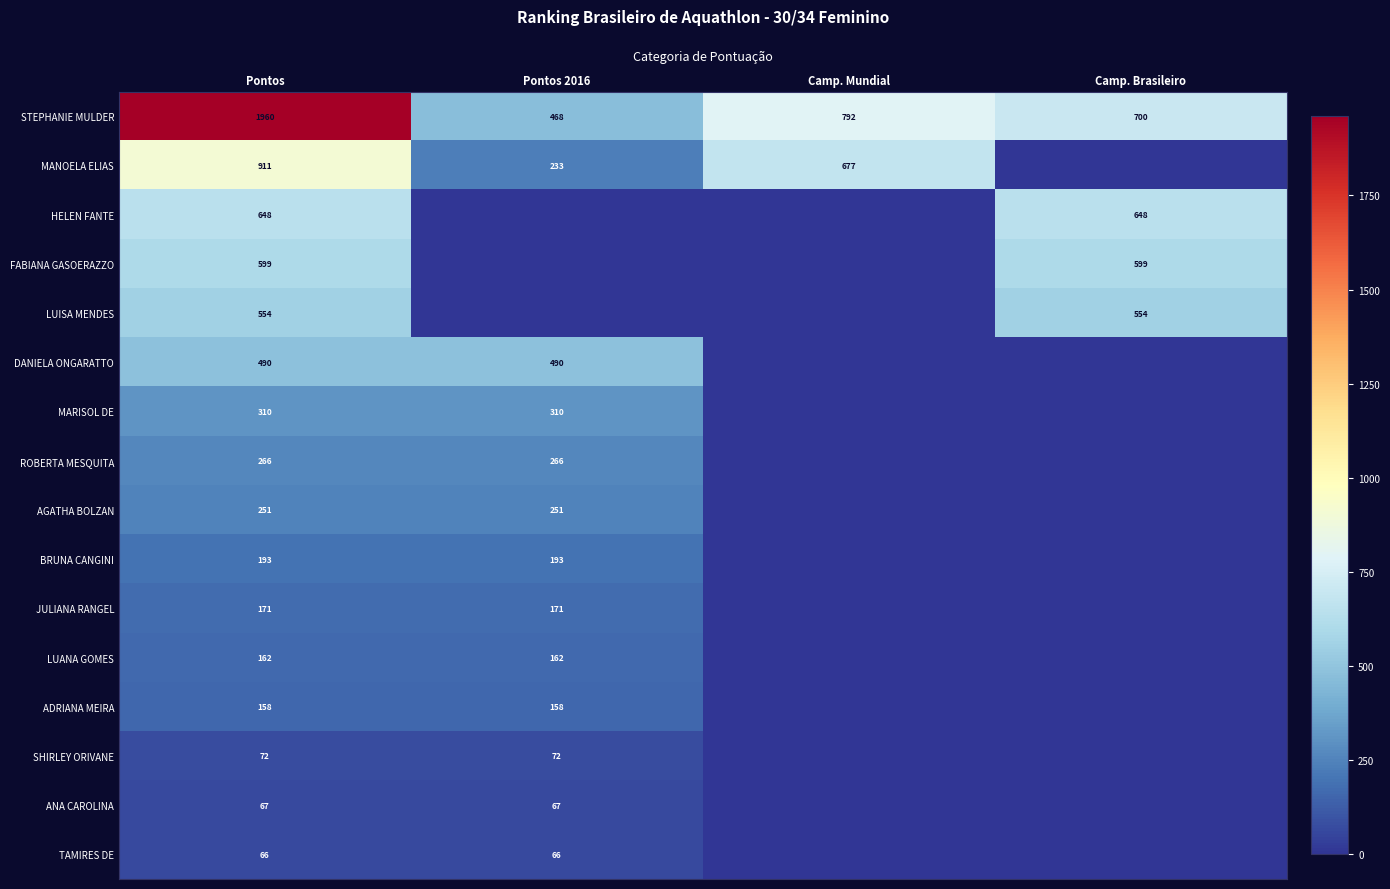

Is it true that SHIRLEY ORIVANE equals 99 at Pontos?

False